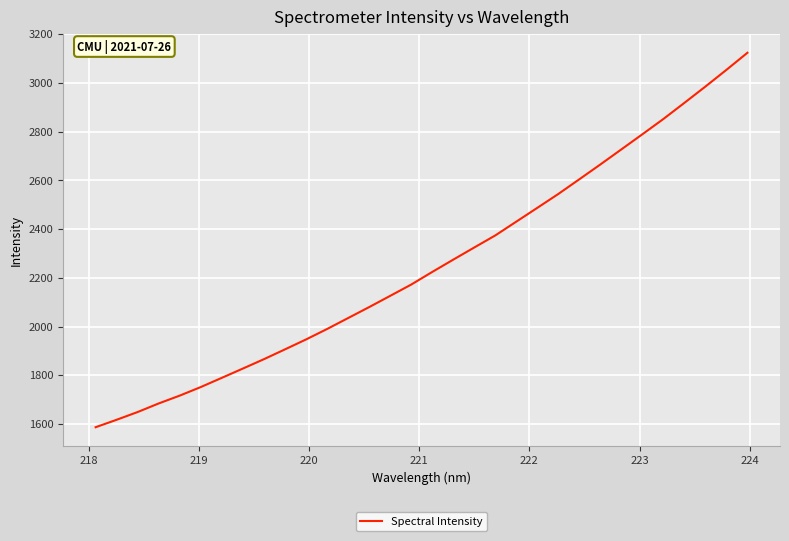

What is the difference between the maximum and minimum values?

1536.3